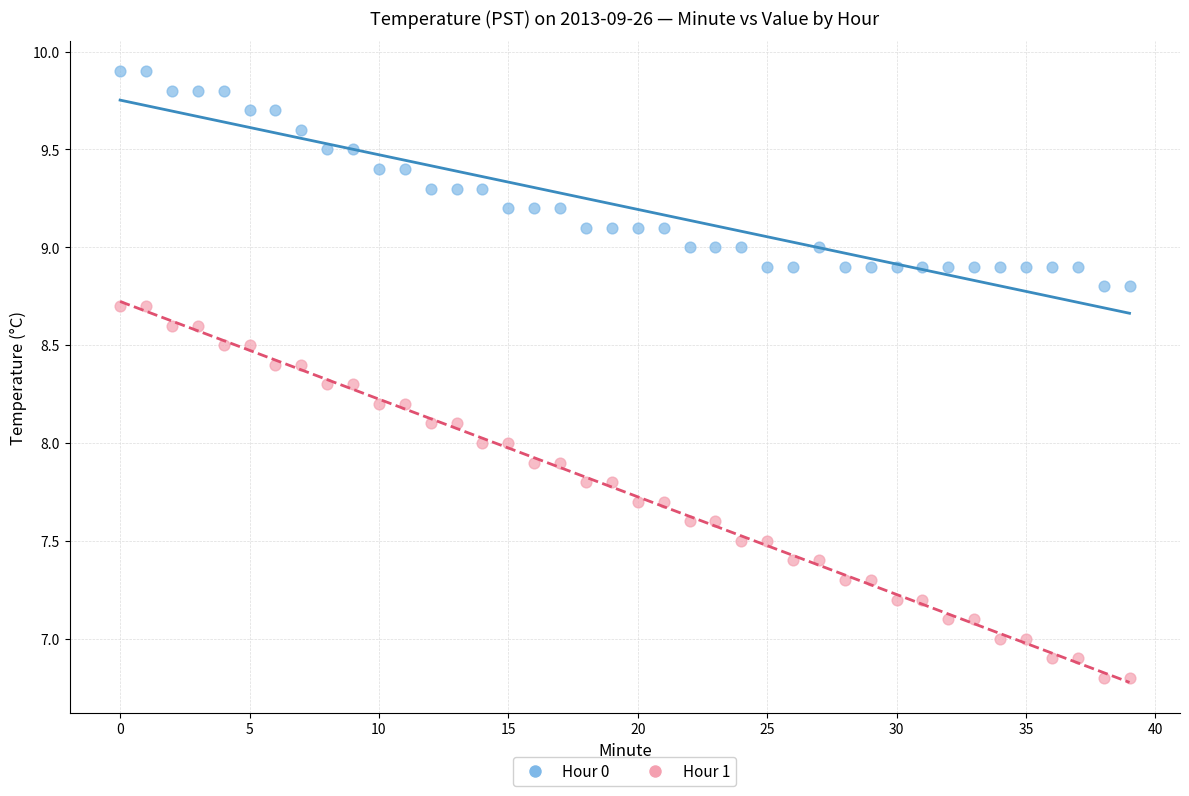

Which series contains the lowest Y value?

Hour 1